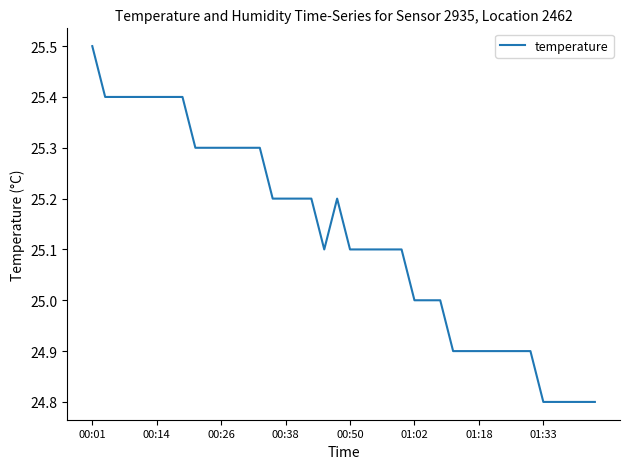

What is the greatest value displayed?

25.5